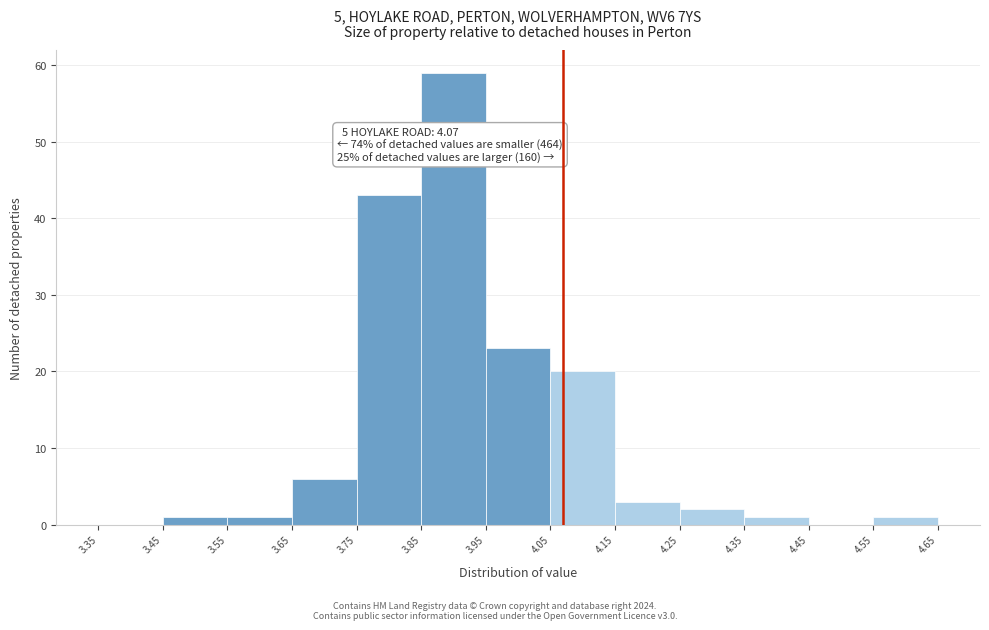

Which range on the x-axis has the tallest bar?

3.85 to 3.95